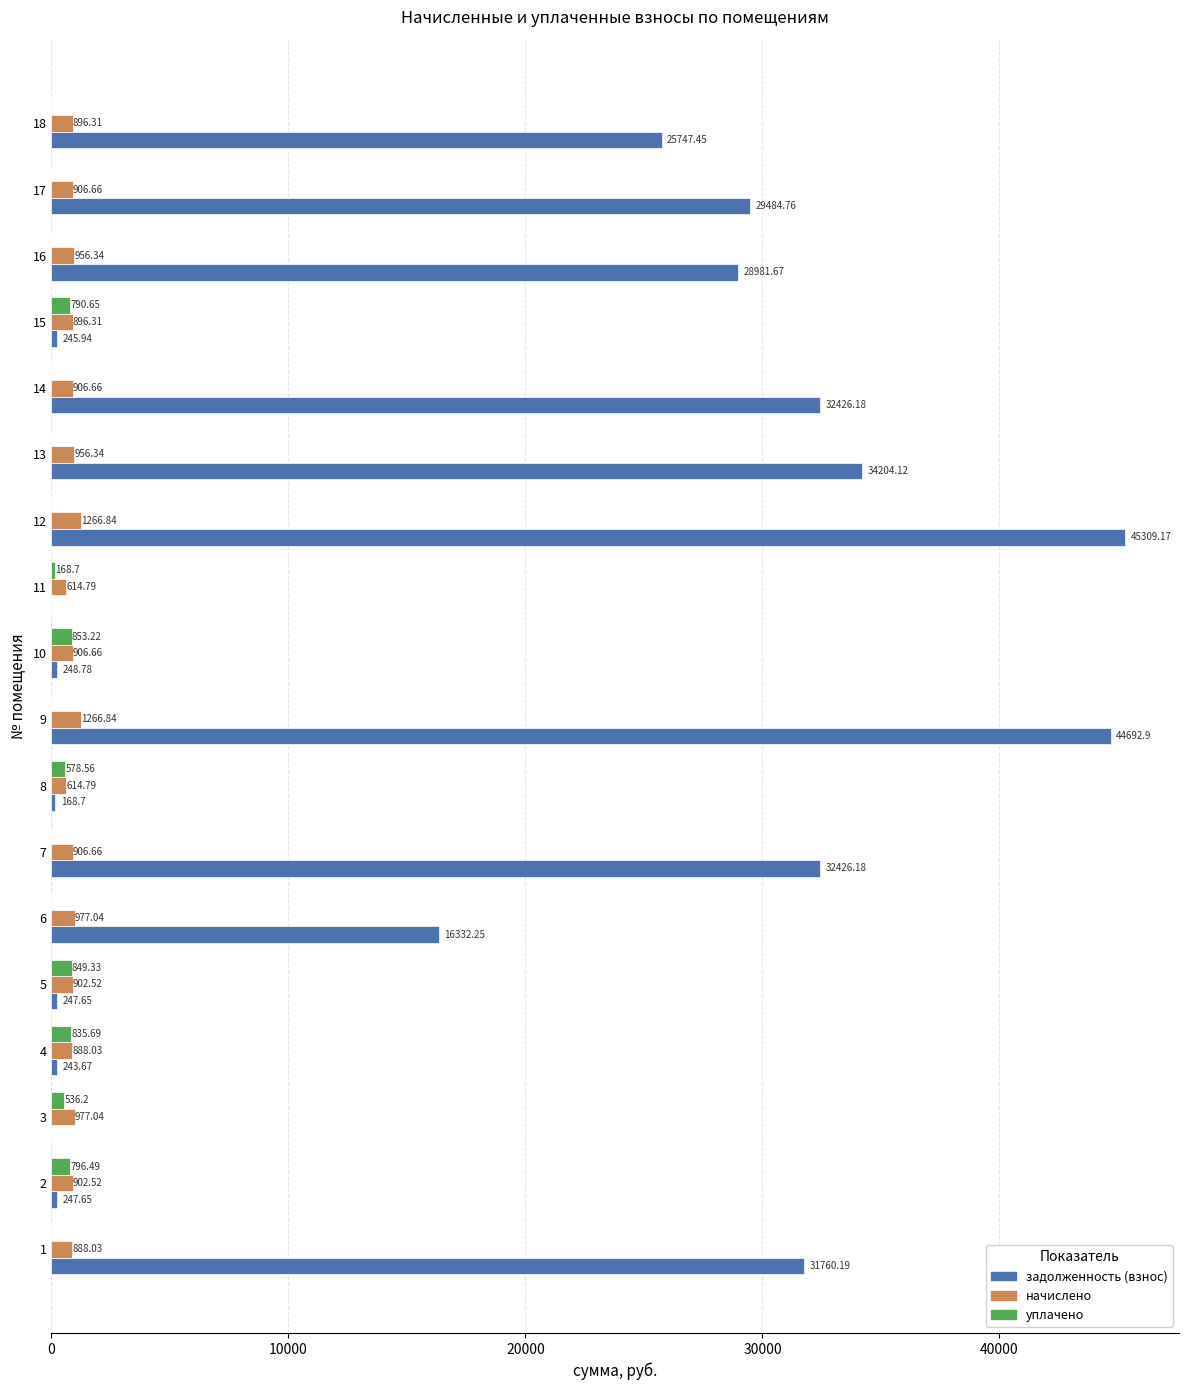

How many data points in задолженность (взнос) are above 25747?

9